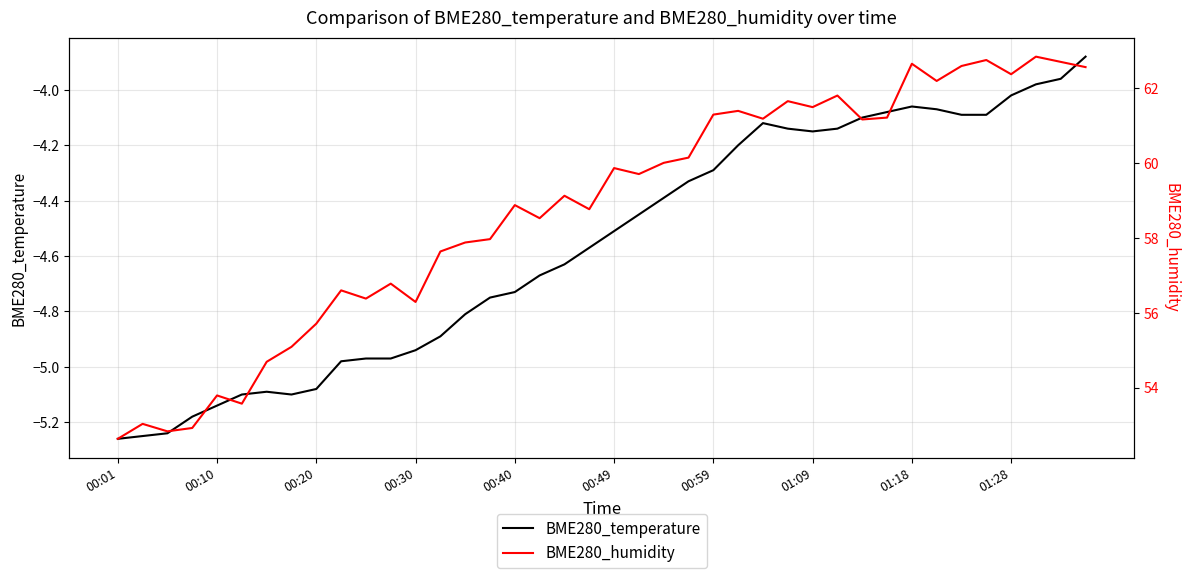

List the series in order of their peak value, lowest first.

BME280_temperature, BME280_humidity